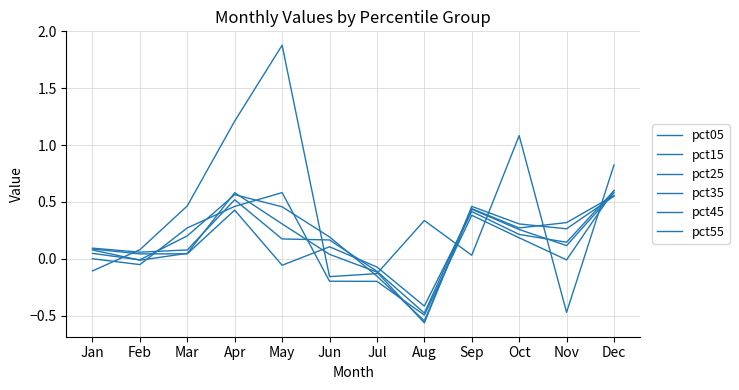

Is it true that pct15 equals -0.1 at Jun?

False